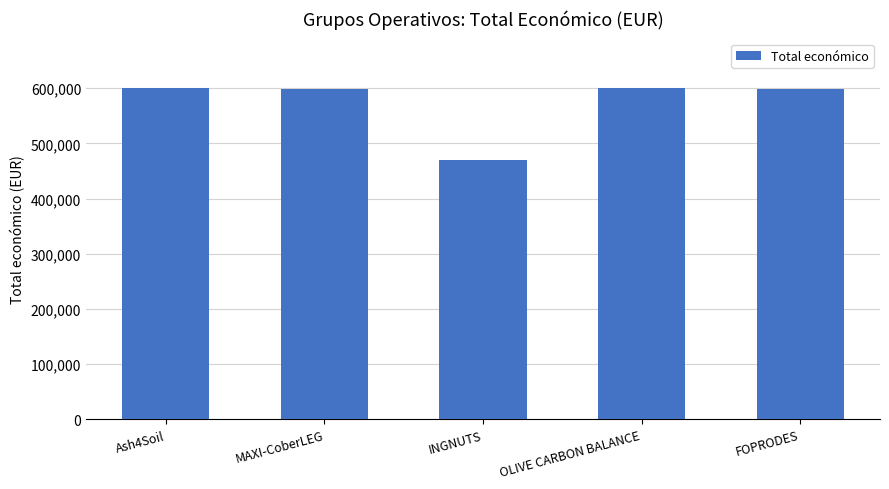

What is the change in value from Ash4Soil to FOPRODES?

-789